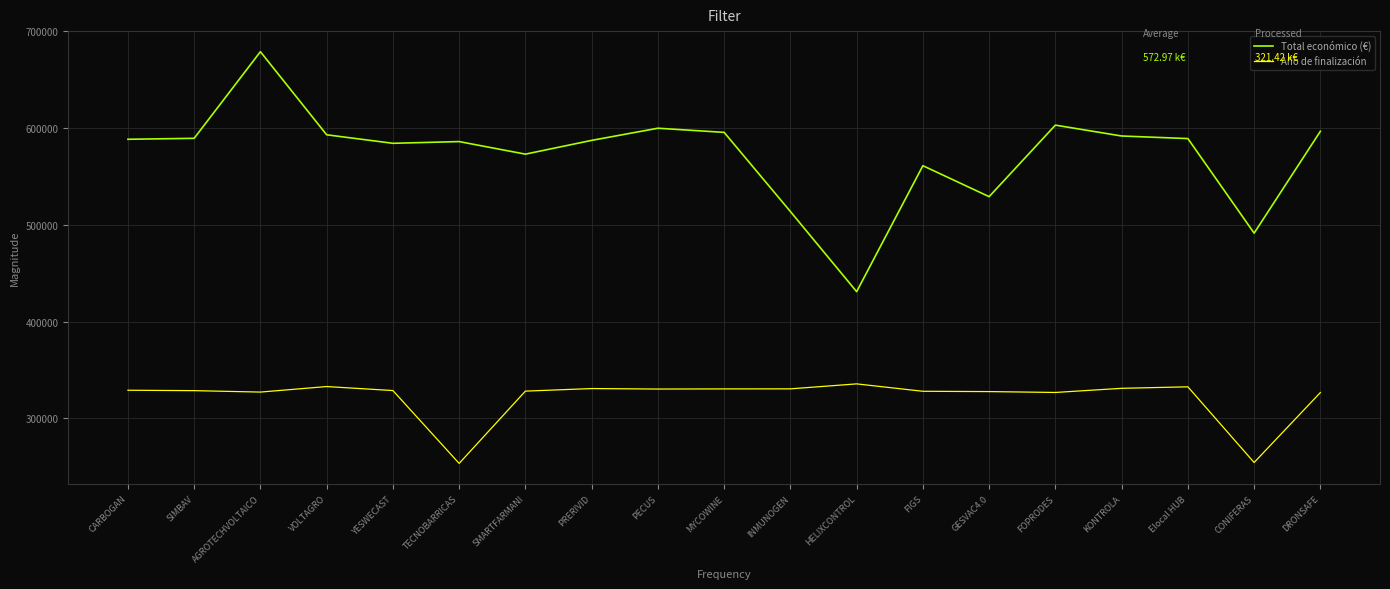

True or false: Total económico (€) and Año de finalización intersect in this chart.

False